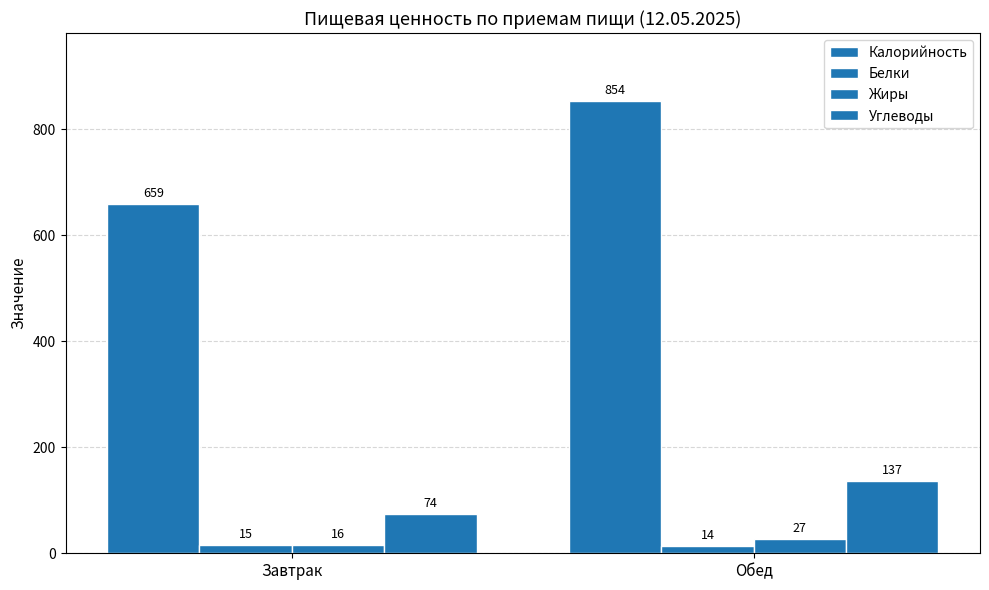

How many groups of bars are there?

2